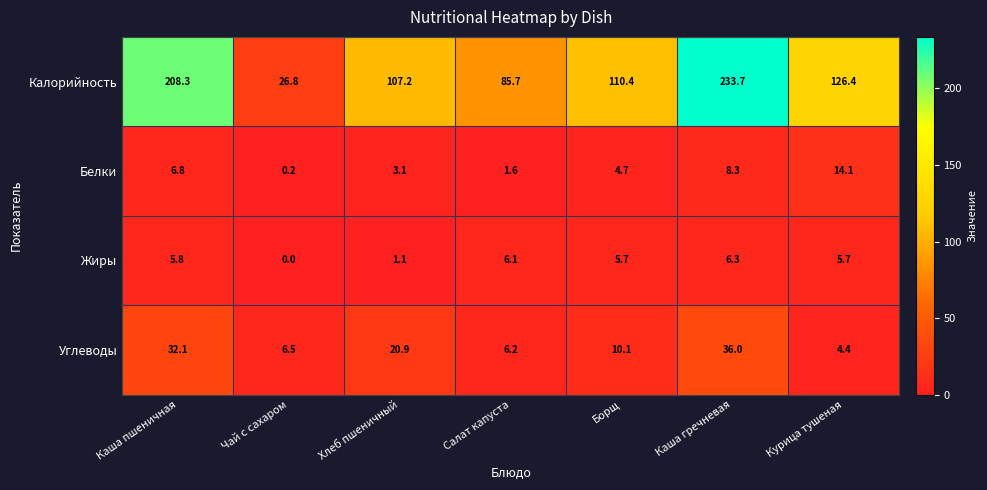

Reading right to left, extract all data points from this chart.

Калорийность: Курица тушеная=126.4	Каша гречневая=233.7	Борщ=110.4	Салат капуста=85.7	Хлеб пшеничный=107.2	Чай с сахаром=26.8	Каша пшеничная=208.3
Белки: Курица тушеная=14.1	Каша гречневая=8.3	Борщ=4.7	Салат капуста=1.6	Хлеб пшеничный=3.1	Чай с сахаром=0.2	Каша пшеничная=6.8
Жиры: Курица тушеная=5.7	Каша гречневая=6.3	Борщ=5.7	Салат капуста=6.1	Хлеб пшеничный=1.1	Чай с сахаром=0.0	Каша пшеничная=5.8
Углеводы: Курица тушеная=4.4	Каша гречневая=36.0	Борщ=10.1	Салат капуста=6.2	Хлеб пшеничный=20.9	Чай с сахаром=6.5	Каша пшеничная=32.1